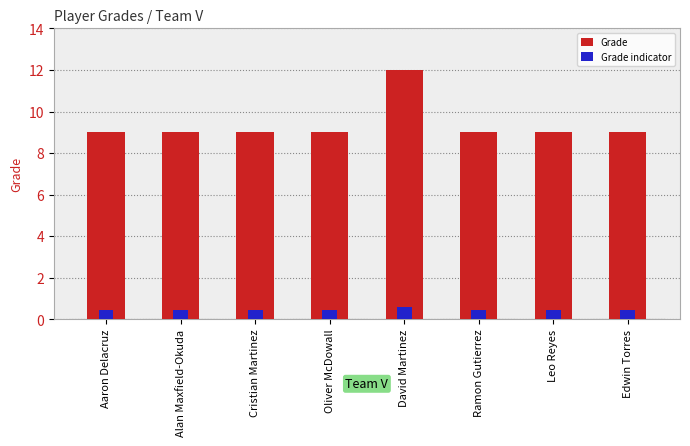

Count the Grade indicator values in the range 0 to 1.

8